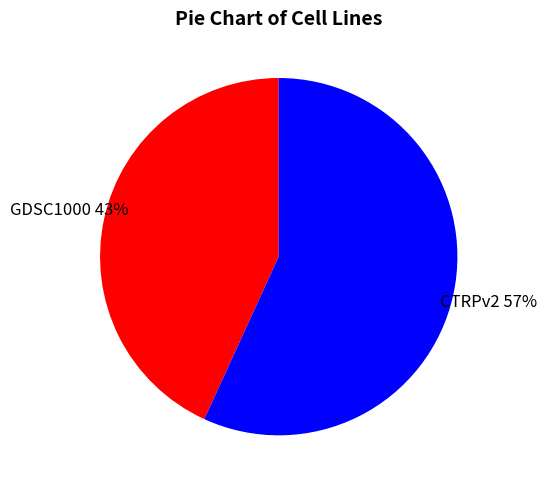

Which category has the smallest portion of the pie?

GDSC1000